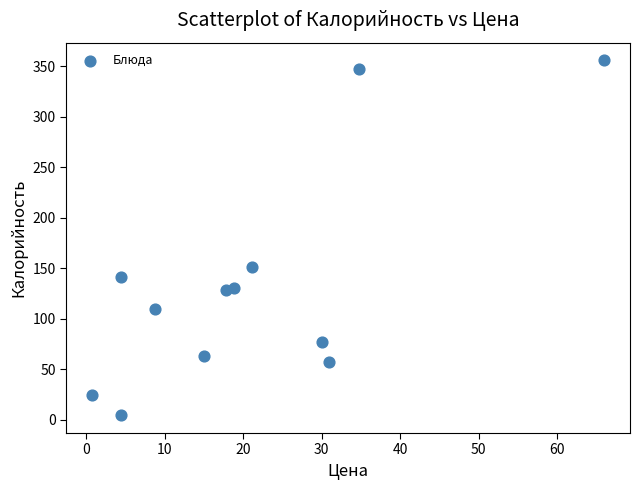

What Y value in the scatter plot is closest to 180?

151.0